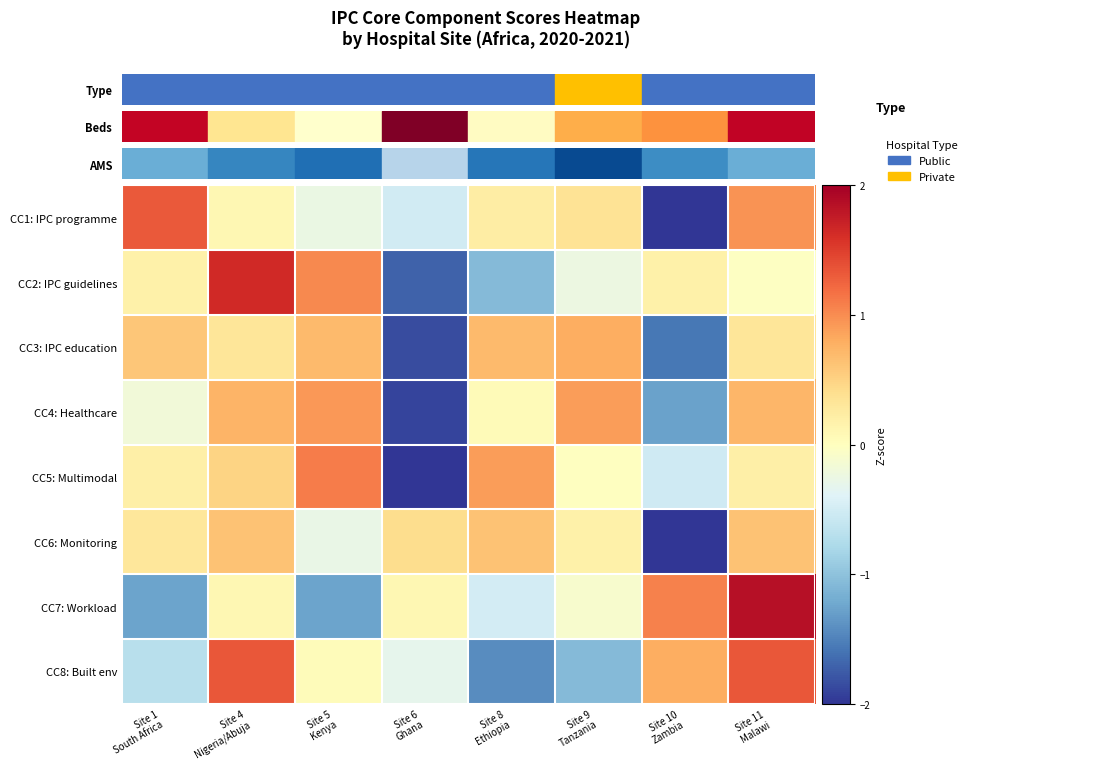

Reading left to right, what are all the values shown in this chart?

CC1: IPC programme: Site 1
South Africa=1.3	Site 4
Nigeria/Abuja=0.1	Site 5
Kenya=-0.3	Site 6
Ghana=-0.5	Site 8
Ethiopia=0.2	Site 9
Tanzania=0.3	Site 10
Zambia=-2.2	Site 11
Malawi=1.0
CC2: IPC guidelines: Site 1
South Africa=0.2	Site 4
Nigeria/Abuja=1.7	Site 5
Kenya=1.0	Site 6
Ghana=-1.7	Site 8
Ethiopia=-1.1	Site 9
Tanzania=-0.2	Site 10
Zambia=0.2	Site 11
Malawi=-0.0
CC3: IPC education: Site 1
South Africa=0.6	Site 4
Nigeria/Abuja=0.3	Site 5
Kenya=0.7	Site 6
Ghana=-1.8	Site 8
Ethiopia=0.7	Site 9
Tanzania=0.8	Site 10
Zambia=-1.6	Site 11
Malawi=0.3
CC4: Healthcare: Site 1
South Africa=-0.2	Site 4
Nigeria/Abuja=0.7	Site 5
Kenya=0.9	Site 6
Ghana=-1.9	Site 8
Ethiopia=0.1	Site 9
Tanzania=0.9	Site 10
Zambia=-1.3	Site 11
Malawi=0.7
CC5: Multimodal: Site 1
South Africa=0.2	Site 4
Nigeria/Abuja=0.5	Site 5
Kenya=1.1	Site 6
Ghana=-2.3	Site 8
Ethiopia=0.9	Site 9
Tanzania=-0.0	Site 10
Zambia=-0.5	Site 11
Malawi=0.2
CC6: Monitoring: Site 1
South Africa=0.3	Site 4
Nigeria/Abuja=0.6	Site 5
Kenya=-0.3	Site 6
Ghana=0.4	Site 8
Ethiopia=0.6	Site 9
Tanzania=0.2	Site 10
Zambia=-2.5	Site 11
Malawi=0.6
CC7: Workload: Site 1
South Africa=-1.3	Site 4
Nigeria/Abuja=0.1	Site 5
Kenya=-1.3	Site 6
Ghana=0.1	Site 8
Ethiopia=-0.5	Site 9
Tanzania=-0.1	Site 10
Zambia=1.1	Site 11
Malawi=1.8
CC8: Built env: Site 1
South Africa=-0.7	Site 4
Nigeria/Abuja=1.3	Site 5
Kenya=0.0	Site 6
Ghana=-0.3	Site 8
Ethiopia=-1.4	Site 9
Tanzania=-1.1	Site 10
Zambia=0.8	Site 11
Malawi=1.3